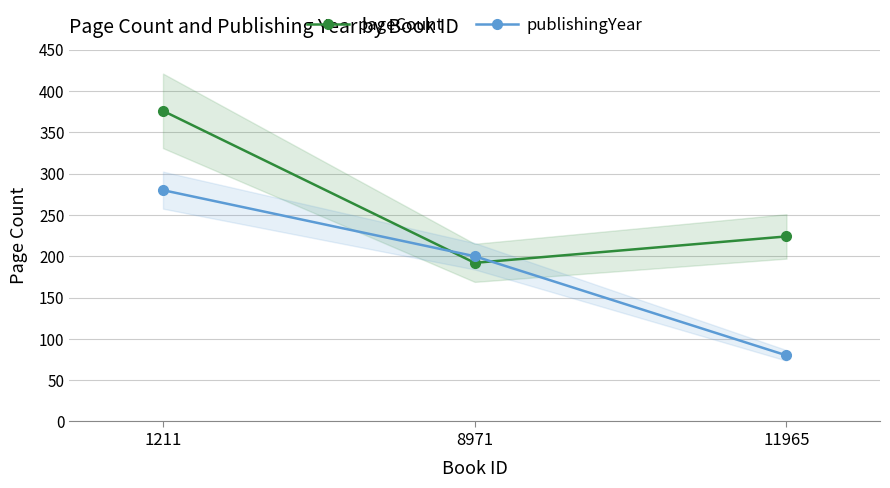

Where does the pageCount series first go above 224?

1211